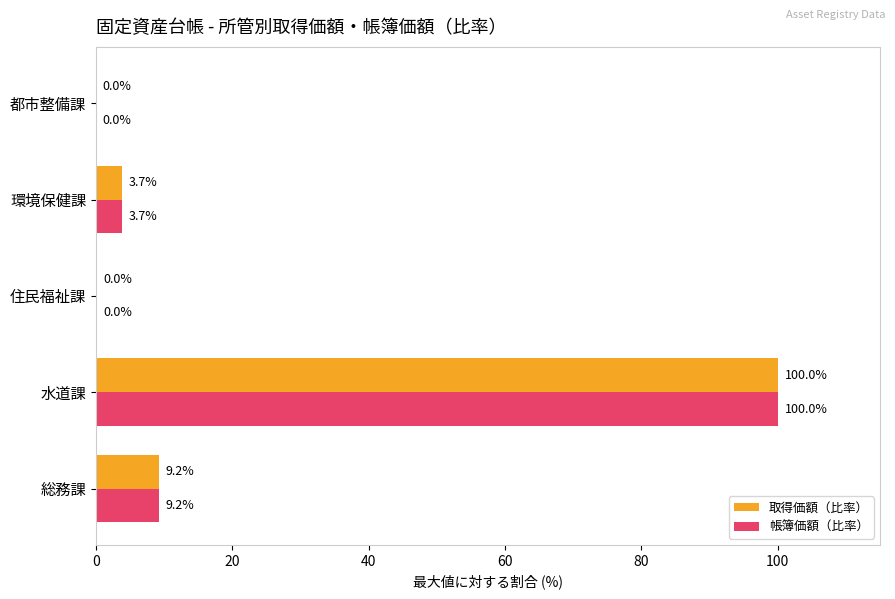

What is the sum of the 帳簿価額（比率） values at 水道課 and 都市整備課?

100.0